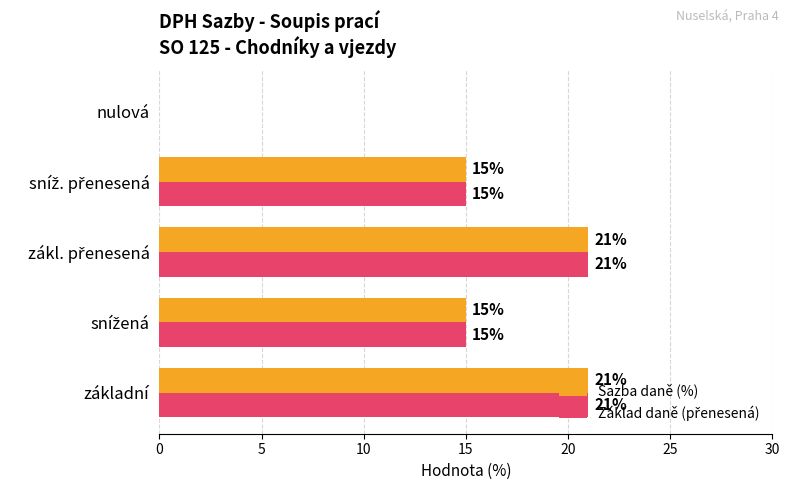

How many Sazba daně (%) values are between 15 and 21?

4